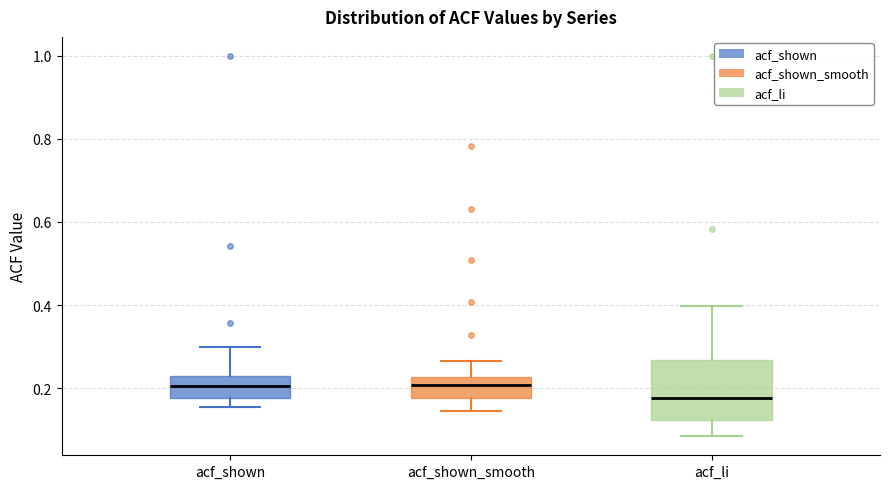

Where is the lower edge of the box for acf_shown on the y-axis? The values are not printed on the chart, so give them approximately, as read against the axis.

0.18